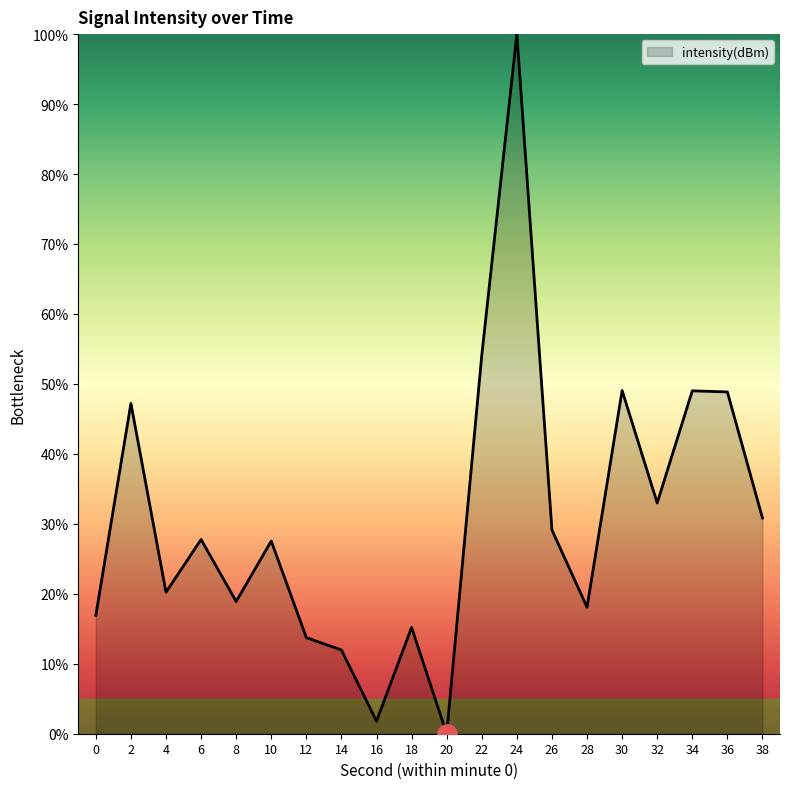

What is the difference between the values at 38 and 20?

30.8